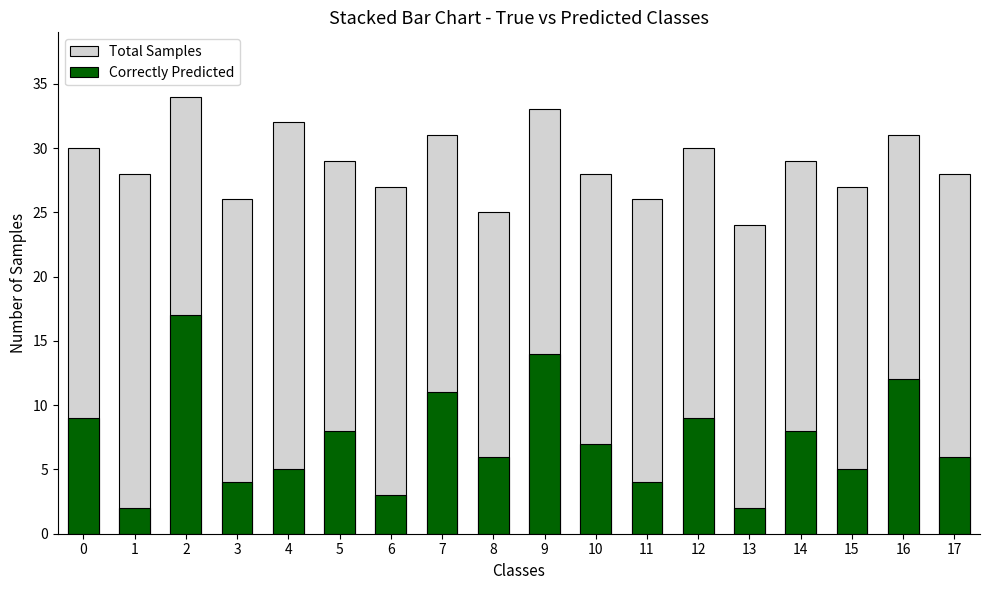

Between 8 and 9, which series saw the biggest shift?

Total Samples